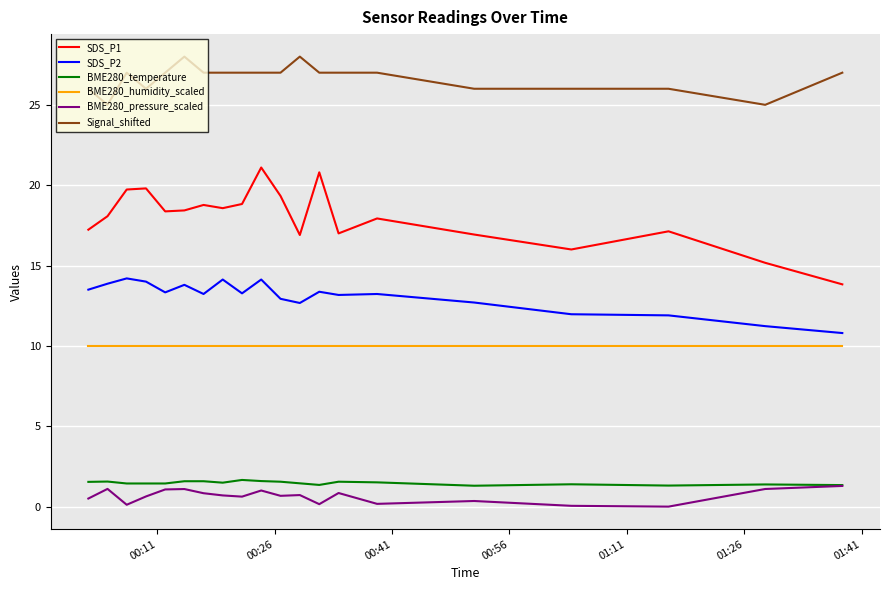

What is the greatest value displayed?

28.0